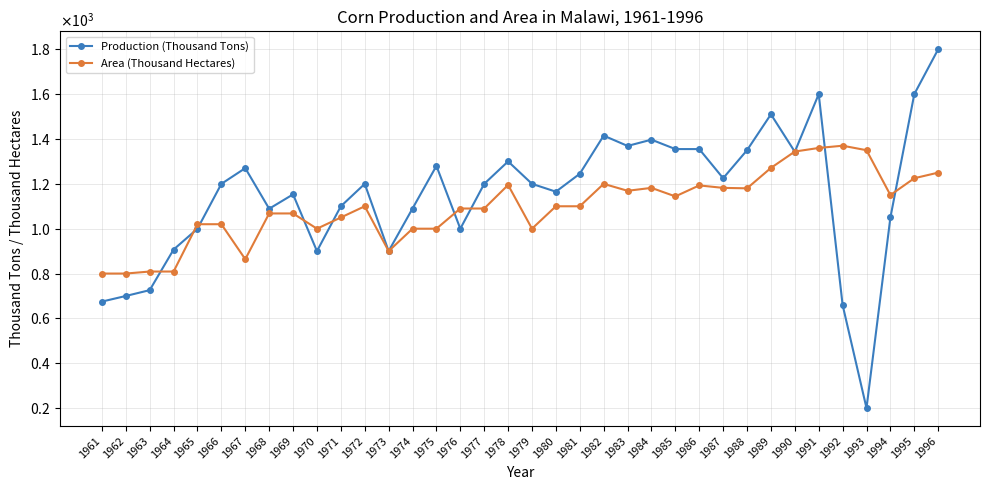

What are all the series names shown in the legend?

Production (Thousand Tons), Area (Thousand Hectares)